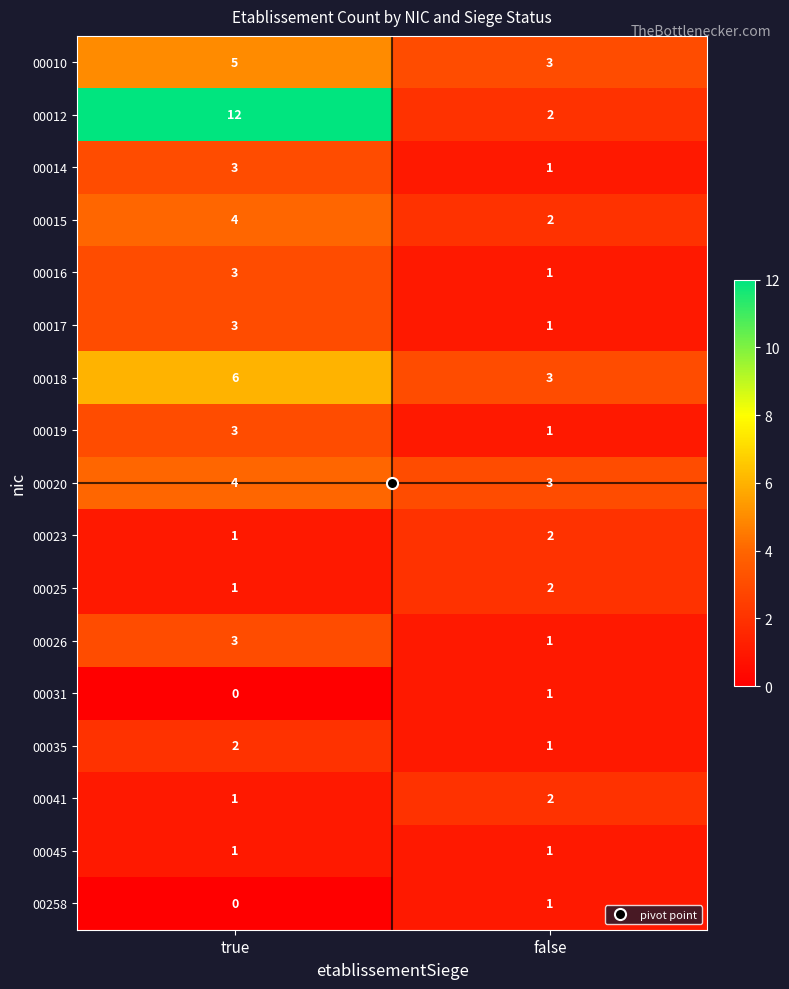

What is the sum of all 00025 values?

3